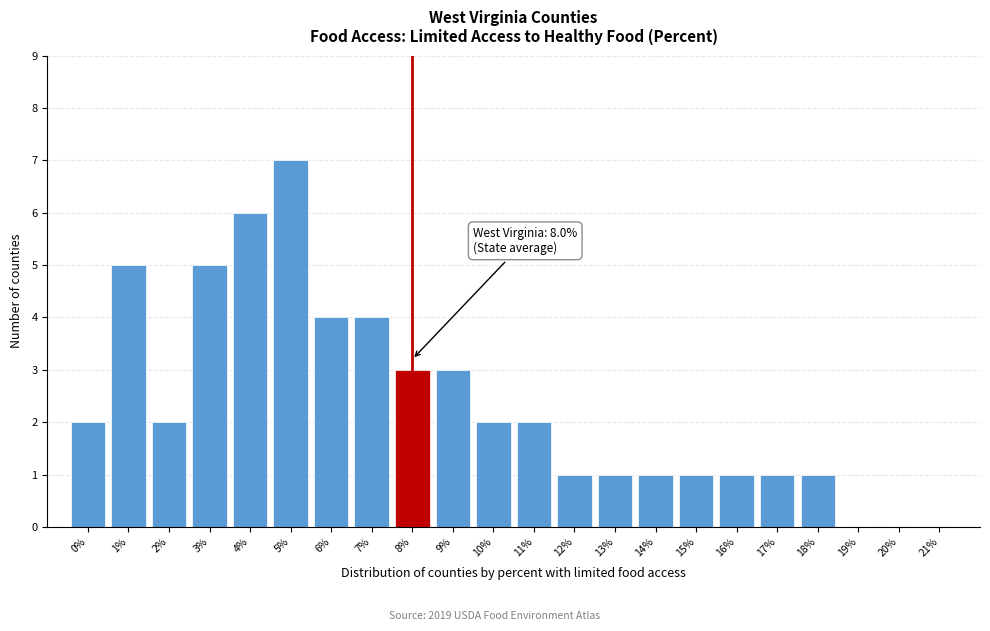

Over which range of the x-axis is the bar tallest?

4.5 to 5.5